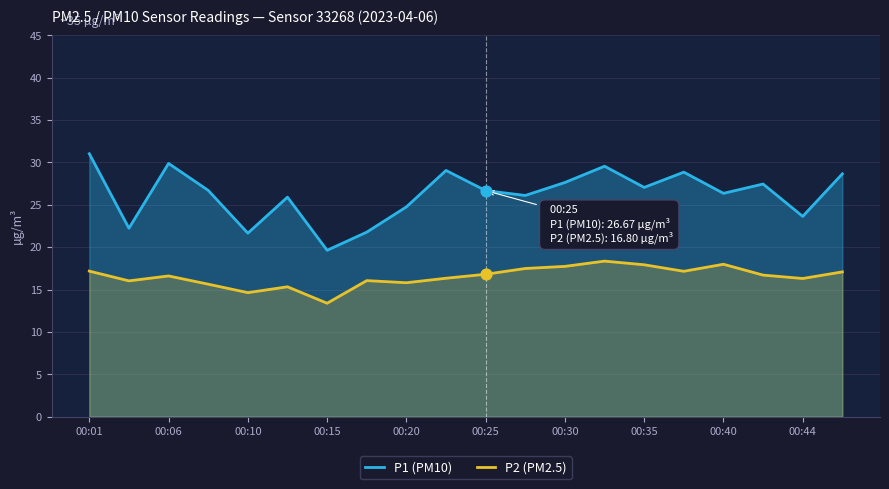

At which category is the sum across all series the highest?

00:01